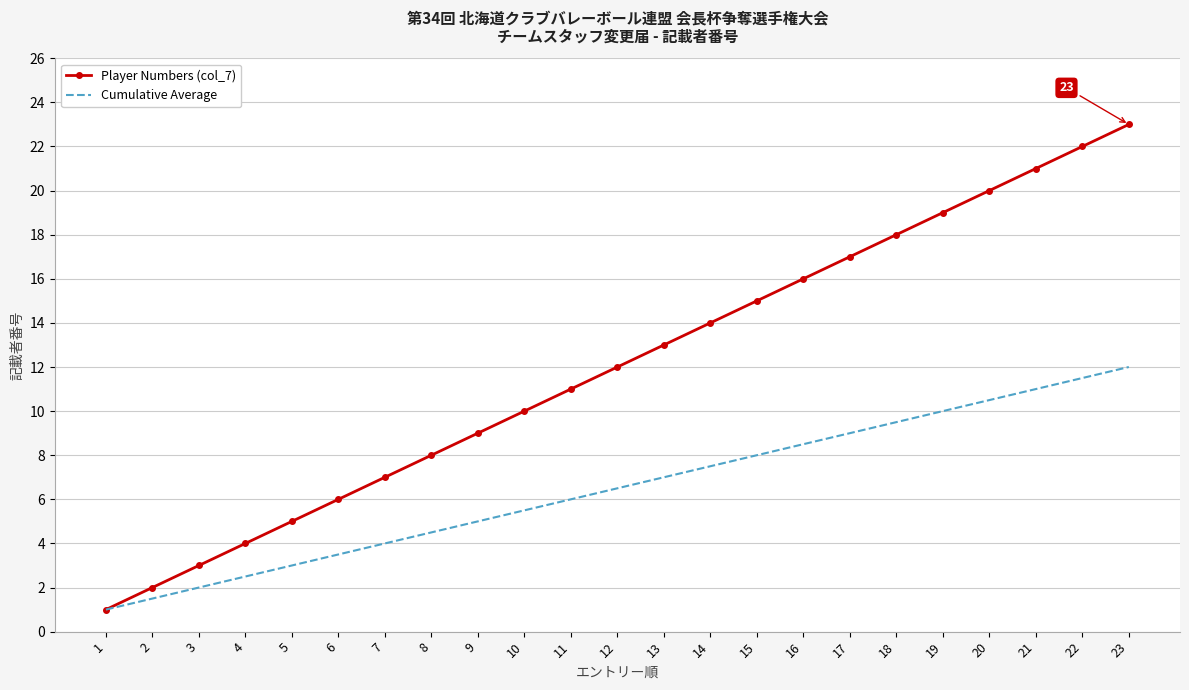

Reading left to right, extract all data points from this chart.

Player Numbers (col_7): 1.0	2.0	3.0	4.0	5.0	6.0	7.0	8.0	9.0	10.0	11.0	12.0	13.0	14.0	15.0	16.0	17.0	18.0	19.0	20.0	21.0	22.0	23.0
Cumulative Average: 1.0	1.5	2.0	2.5	3.0	3.5	4.0	4.5	5.0	5.5	6.0	6.5	7.0	7.5	8.0	8.5	9.0	9.5	10.0	10.5	11.0	11.5	12.0